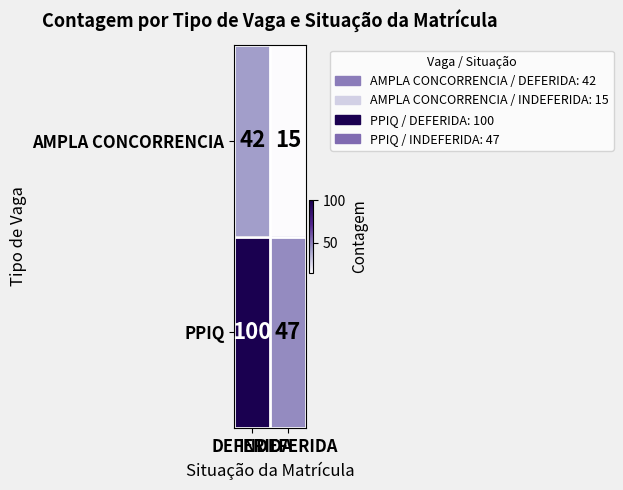

What is the sum of all PPIQ values?

147